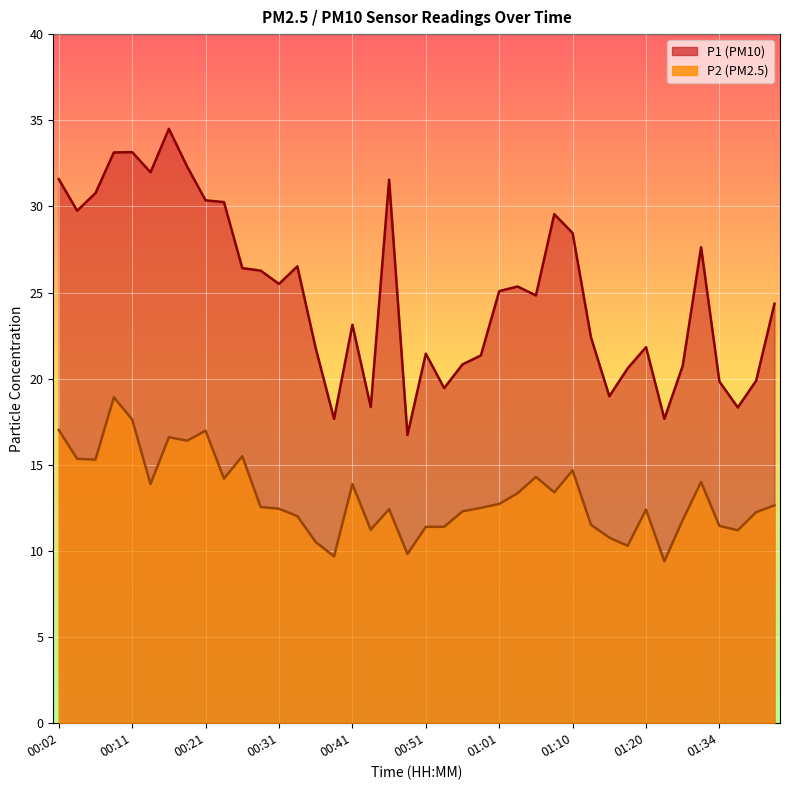

Which has a higher value, 00:34 or 00:51?

00:34